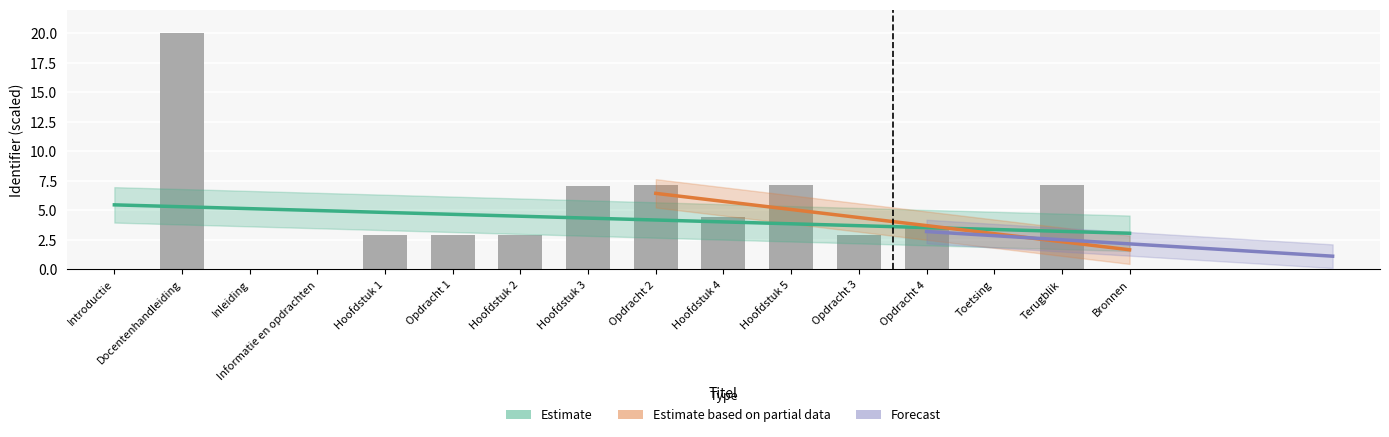

What is the difference between the values at Terugblik and Hoofdstuk 2?

4.3